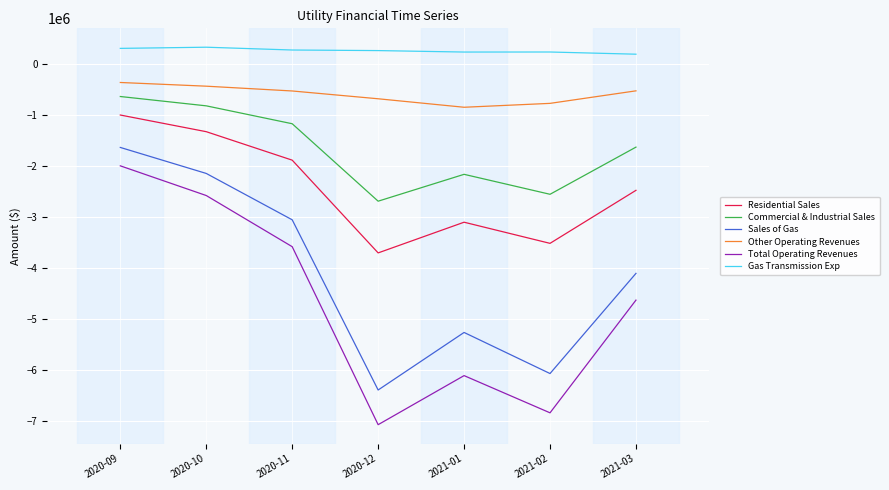

What is the difference between the Sales of Gas values at 2021-03 and 2021-01?

1158342.5